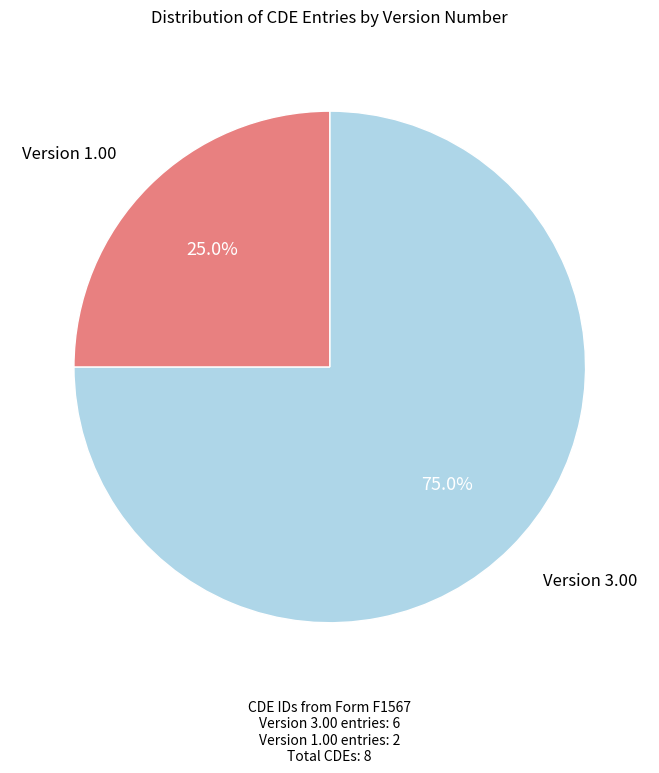

Is there any slice that represents more than half of the pie?

Yes